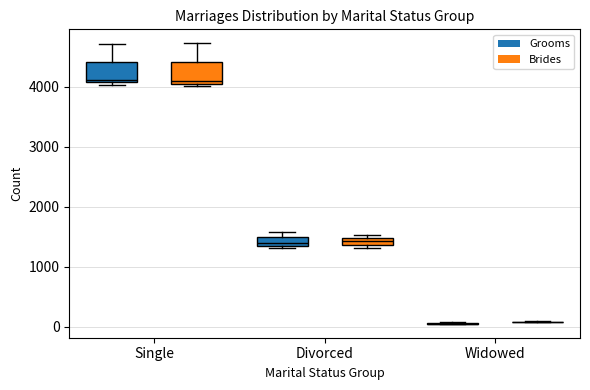

Where is the upper edge of the box for Single (Grooms) on the y-axis? The values are not printed on the chart, so give them approximately, as read against the axis.

4400